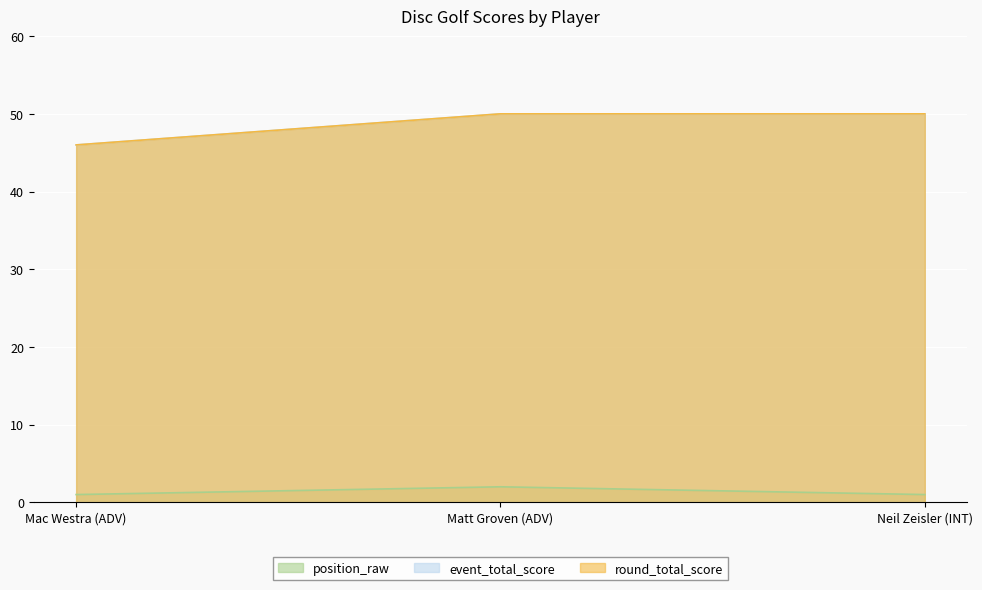

What is the value of the position_raw point at the 3rd from the left?

1